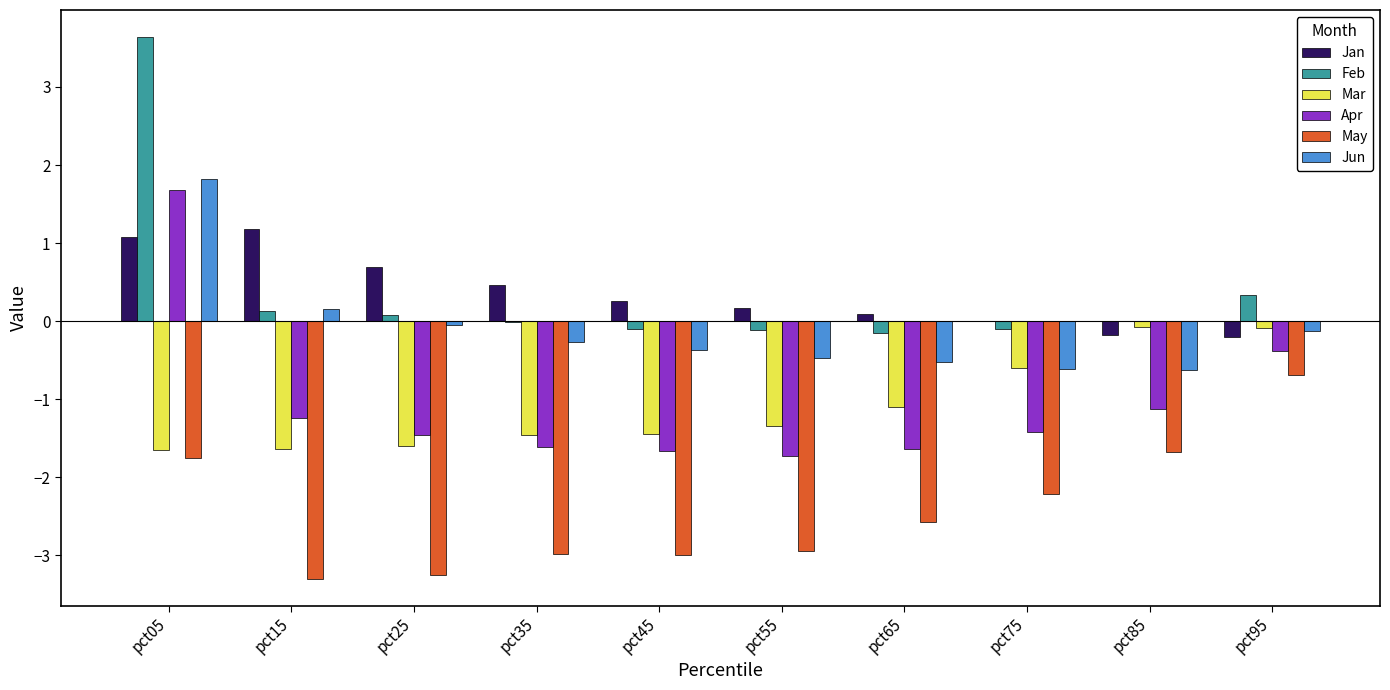

The value of Feb at pct85 is 0.0. True or false?

True